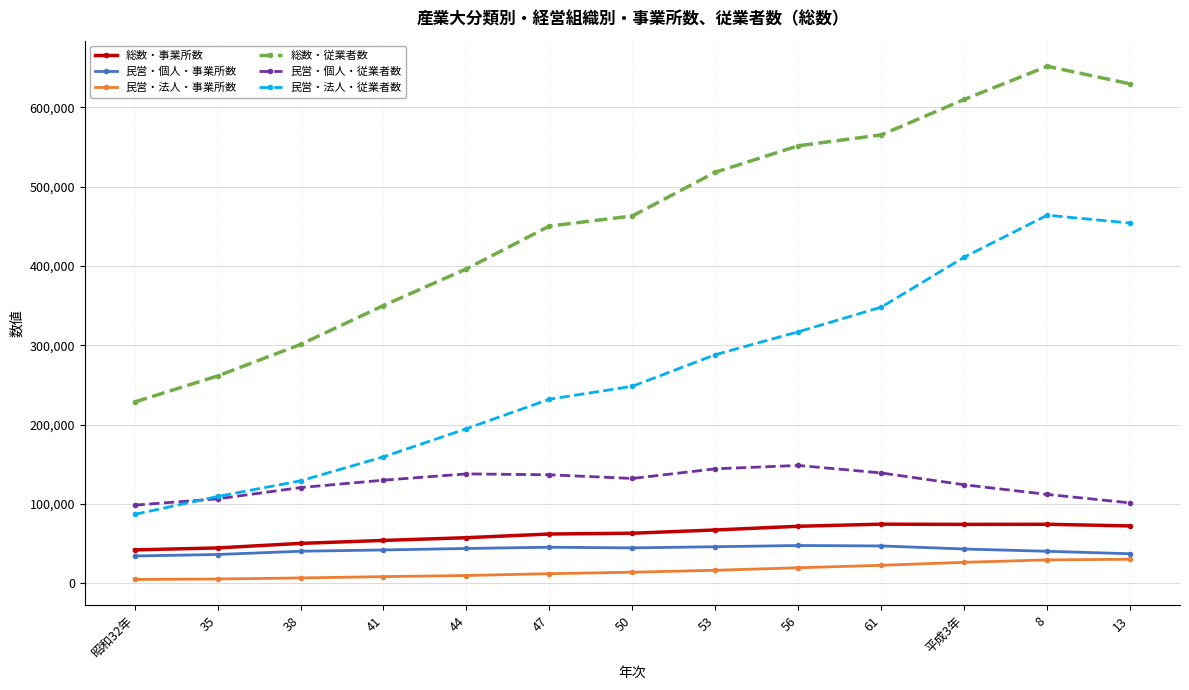

Which series has the largest total across all categories?

総数・従業者数